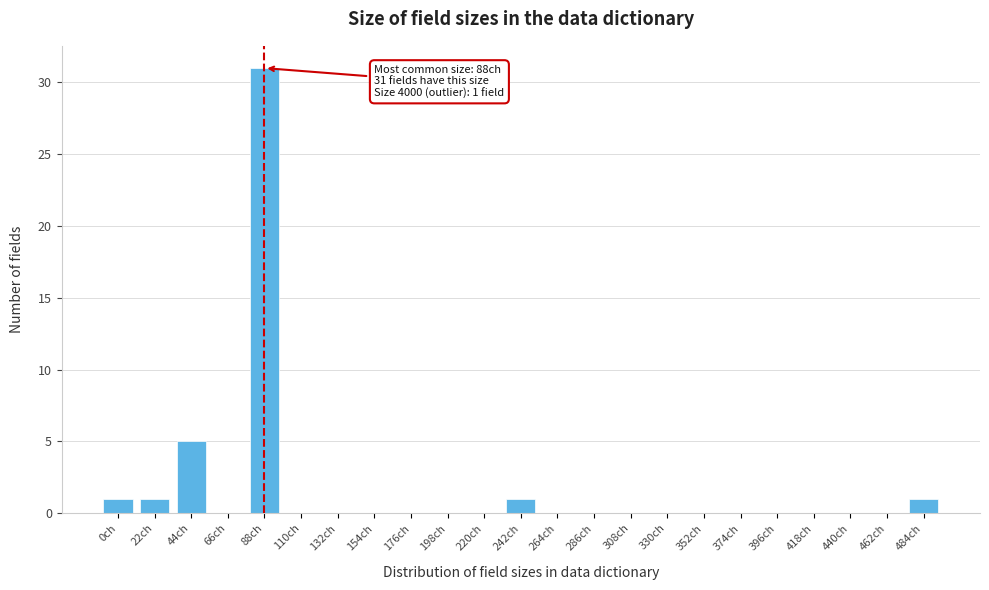

Reading left to right, what are all the values shown in this chart?

0ch=1	22ch=1	44ch=5	66ch=0	88ch=31	110ch=0	132ch=0	154ch=0	176ch=0	198ch=0	220ch=0	242ch=1	264ch=0	286ch=0	308ch=0	330ch=0	352ch=0	374ch=0	396ch=0	418ch=0	440ch=0	462ch=0	484ch=1